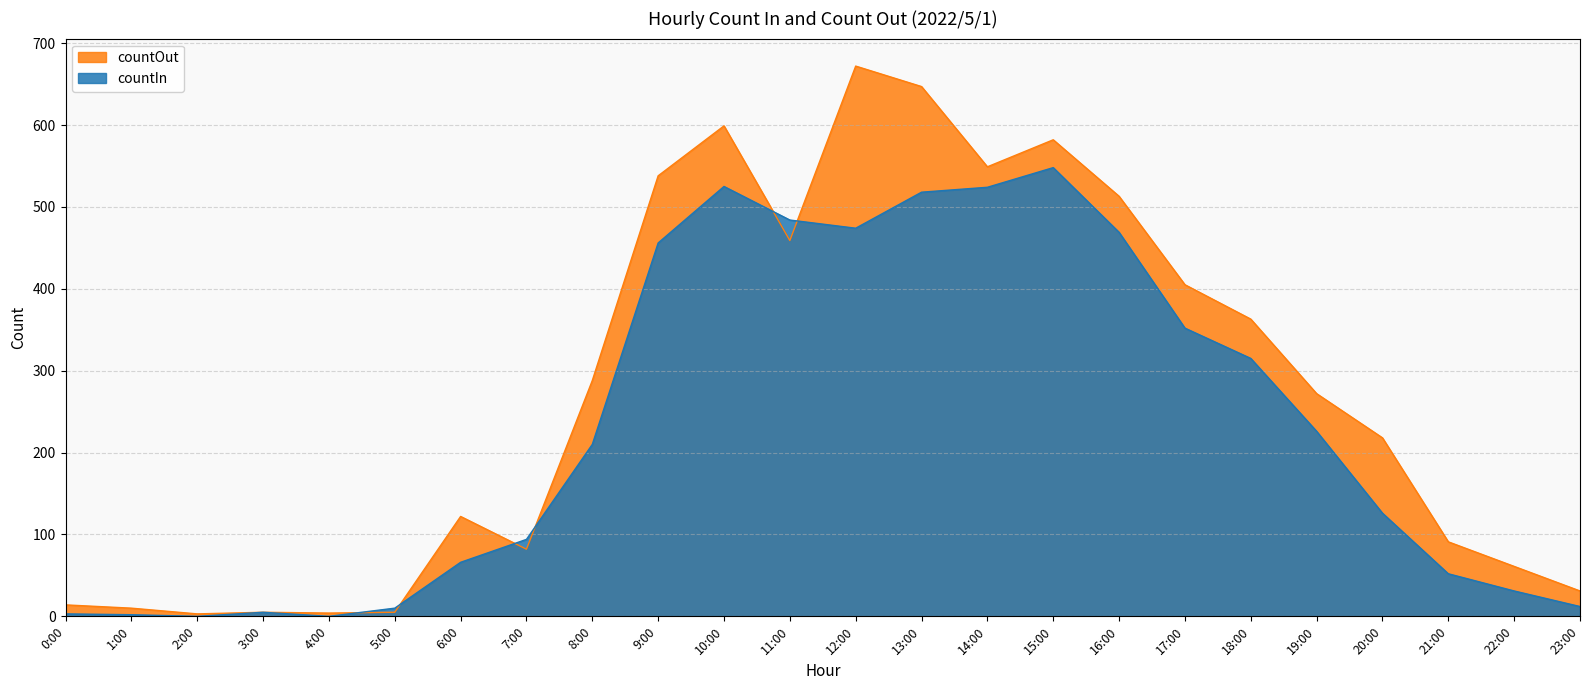

Does the chart have visible grid lines?

Yes